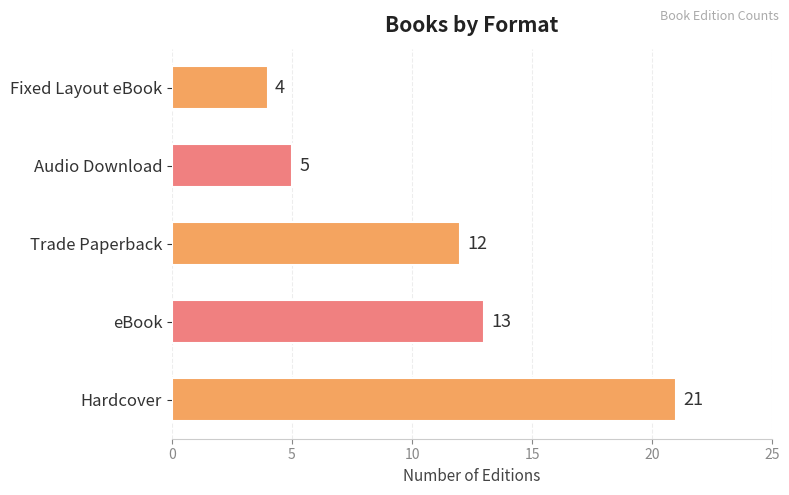

What is the change in value from Hardcover to Trade Paperback?

-9